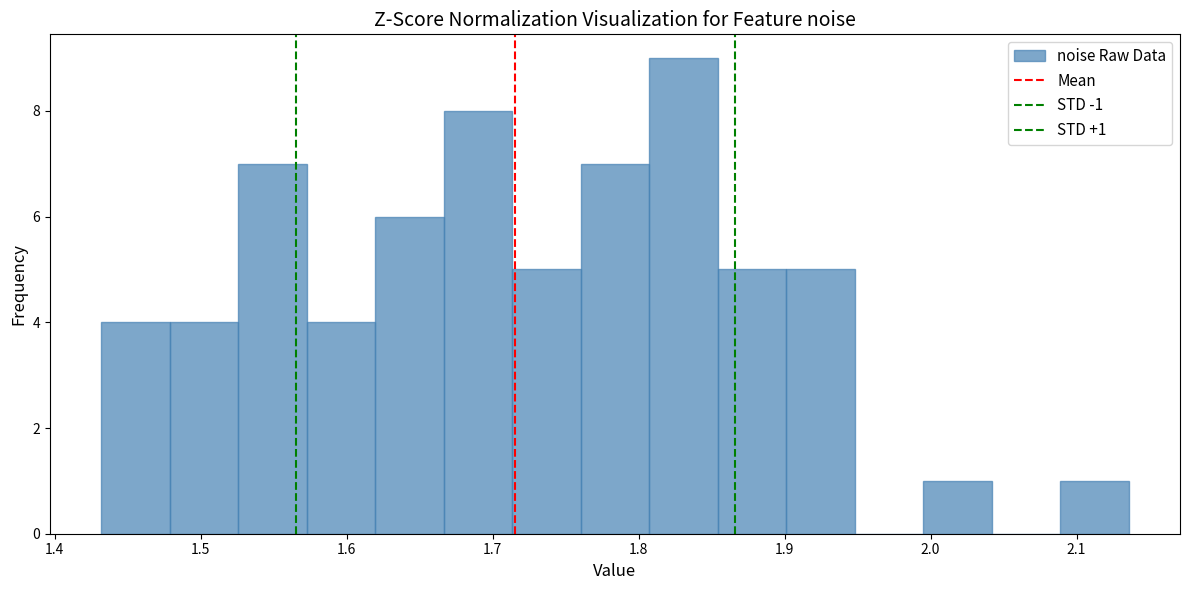

Over which range of the x-axis is the bar tallest?

1.81 to 1.85